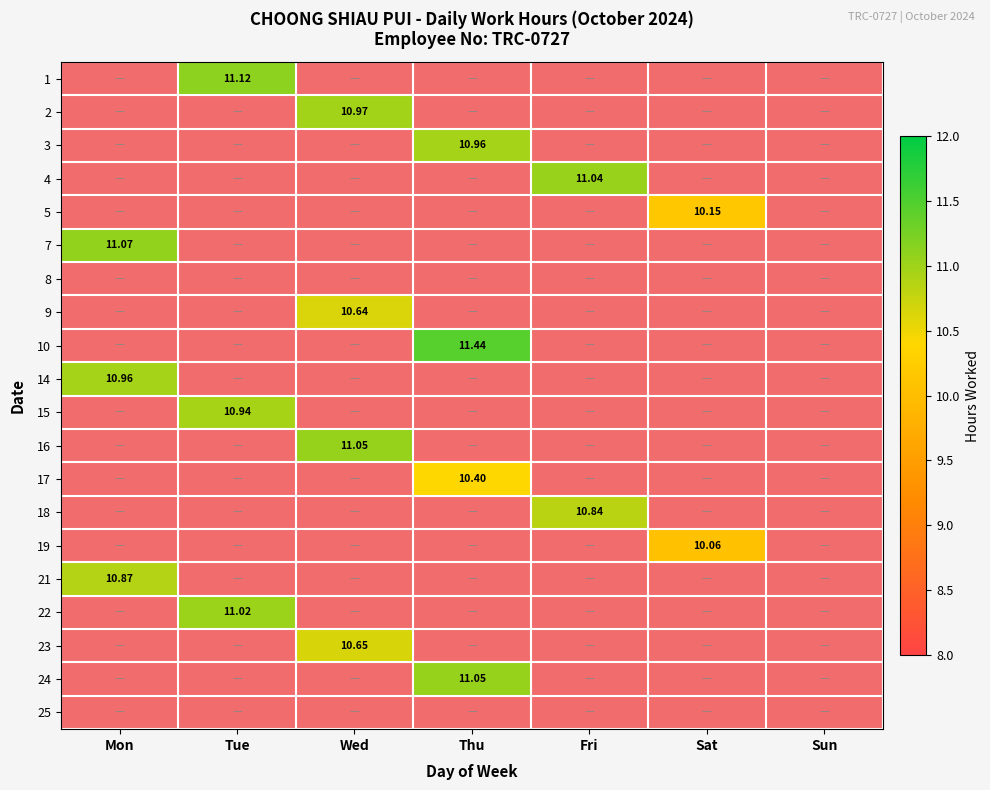

The value of 24 at Tue is 0.0. True or false?

True